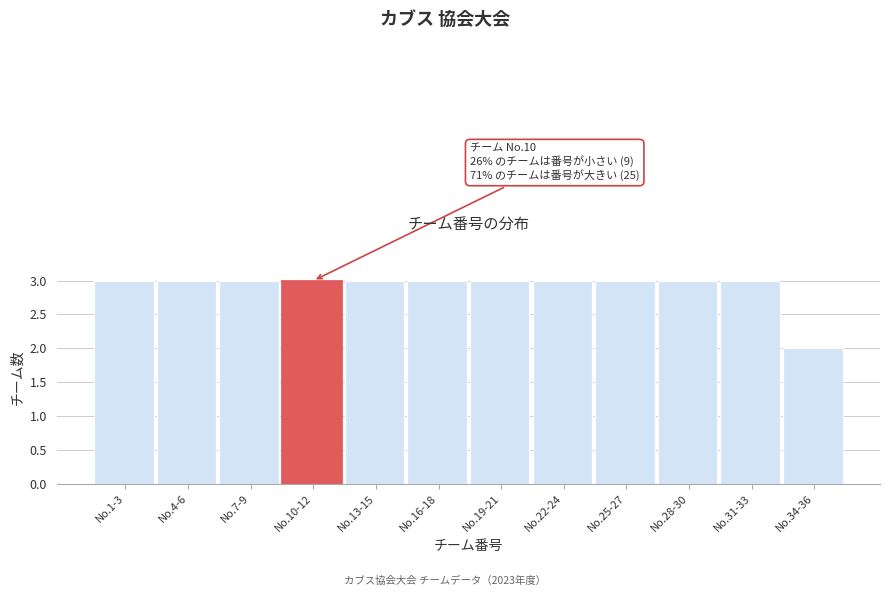

Reading right to left, extract all data points from this chart.

2	3	3	3	3	3	3	3	3	3	3	3